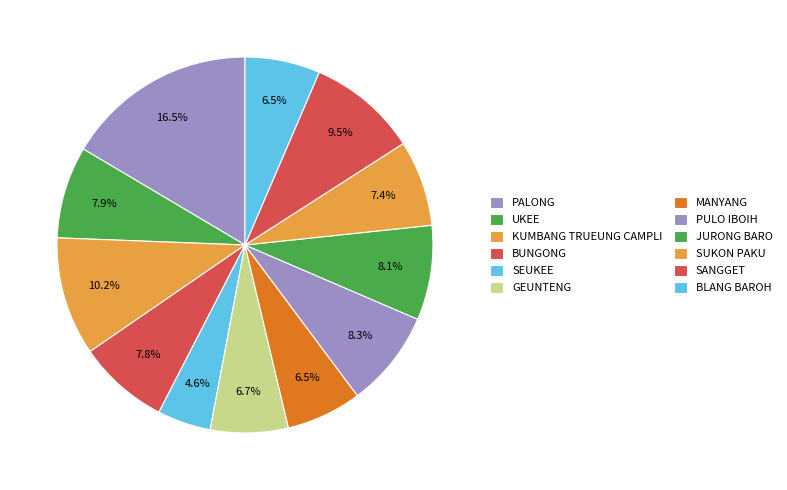

Rank the categories by value from highest to lowest.

PALONG, KUMBANG TRUEUNG CAMPLI, SANGGET, PULO IBOIH, JURONG BARO, UKEE, BUNGONG, SUKON PAKU, GEUNTENG, MANYANG, BLANG BAROH, SEUKEE